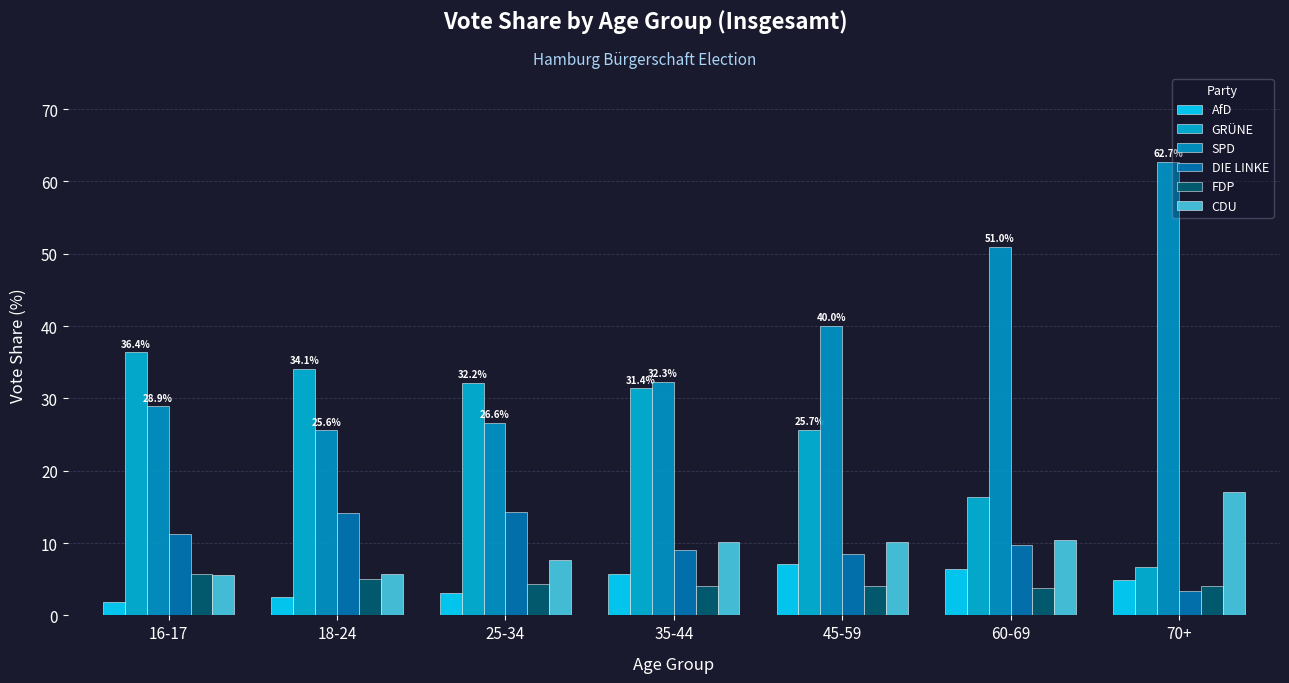

At how many categories does at least one series exceed 56?

1